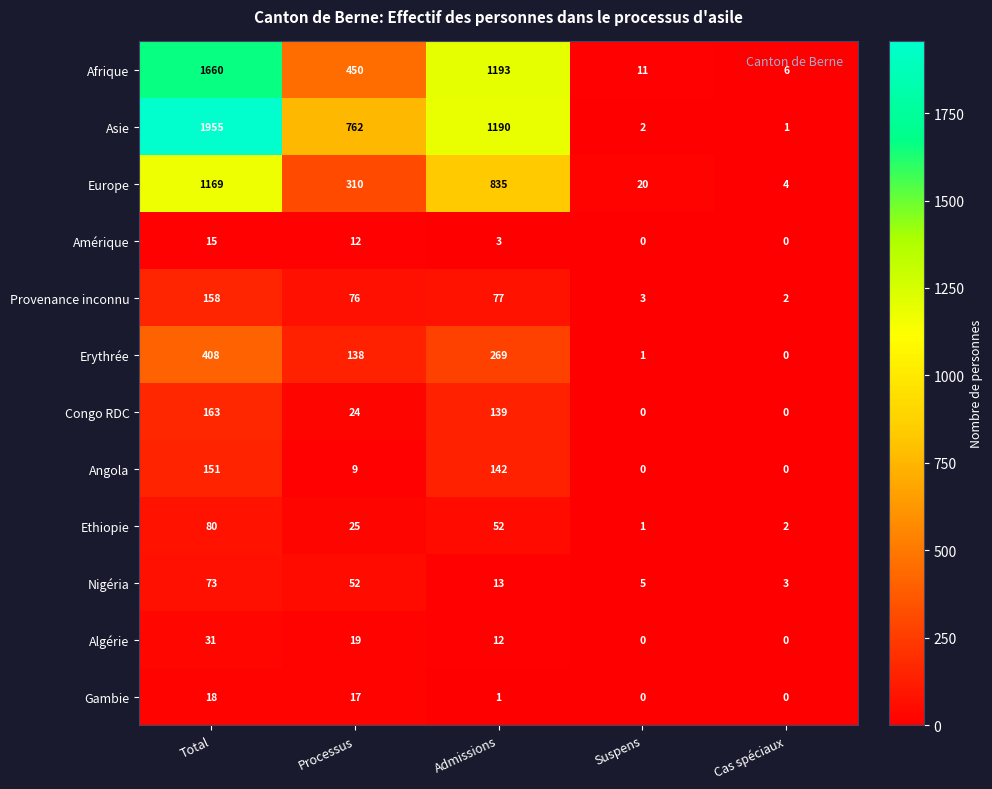

How many values in the Asie series are below 762?

2